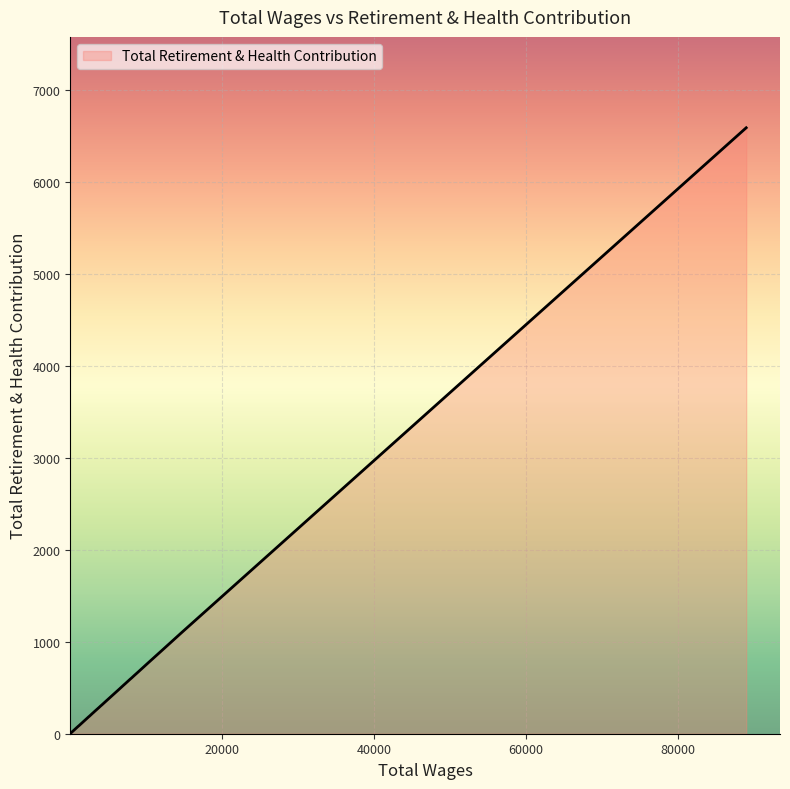

What is the maximum value shown in the chart?

6594